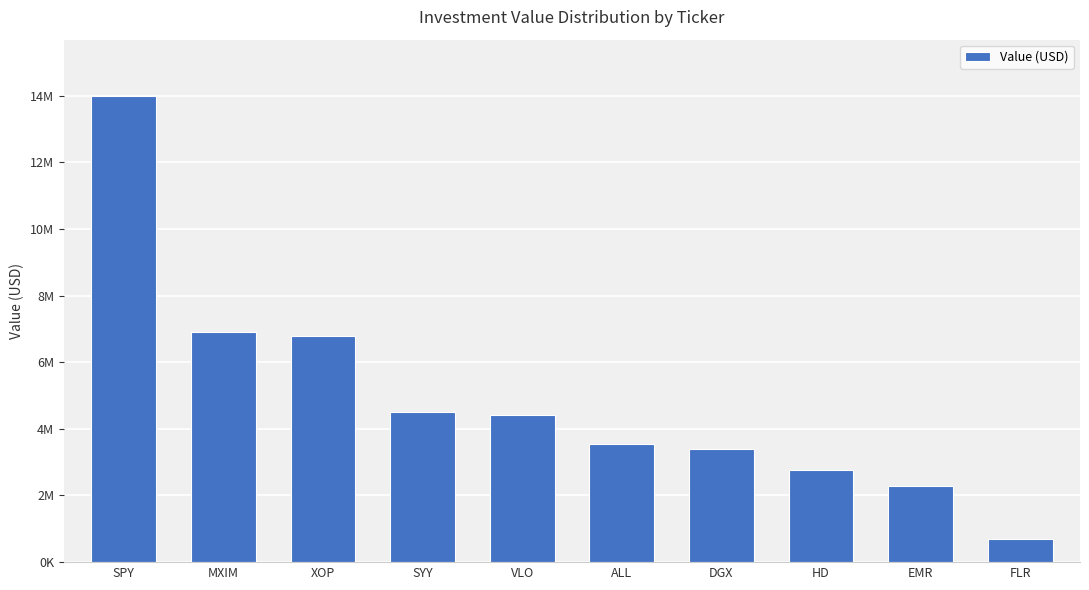

What is the difference between the second highest and second lowest values?

4627000